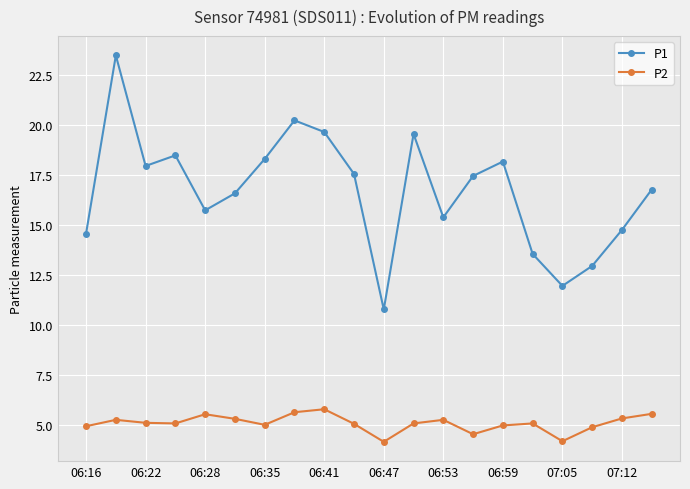

What is the smallest value displayed?

4.2